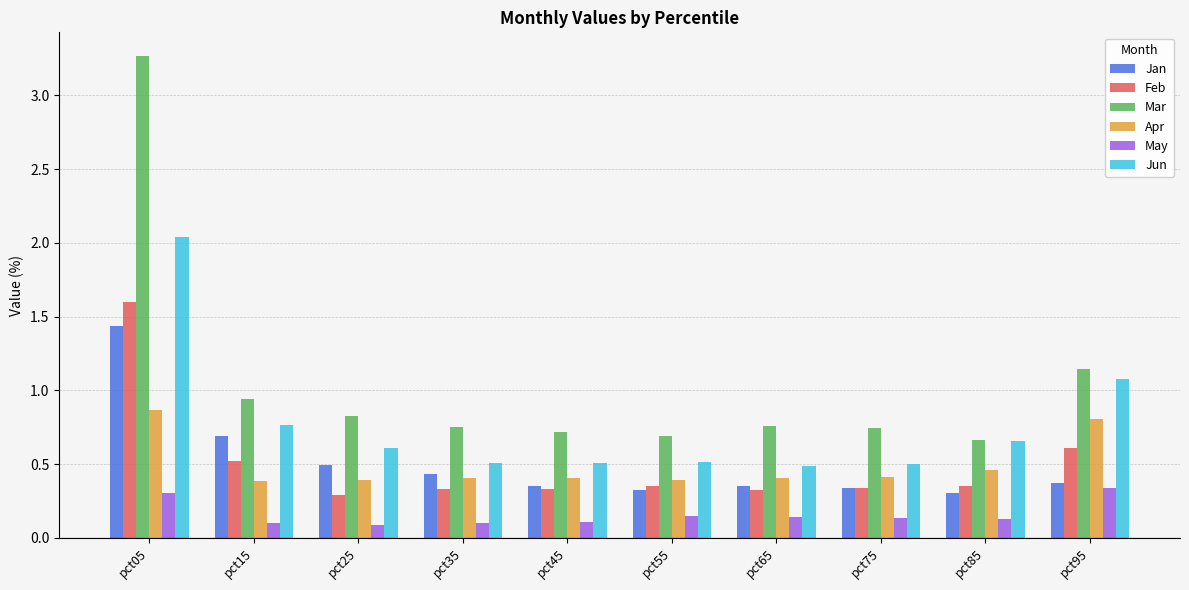

What is the maximum value for Feb?

1.6